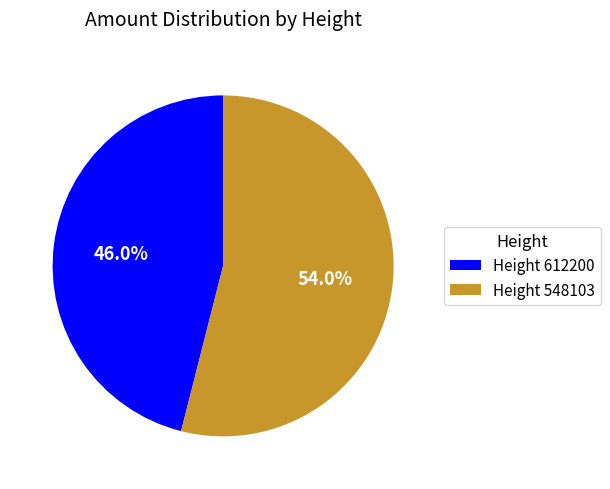

Which category has the smallest portion of the pie?

Height 612200